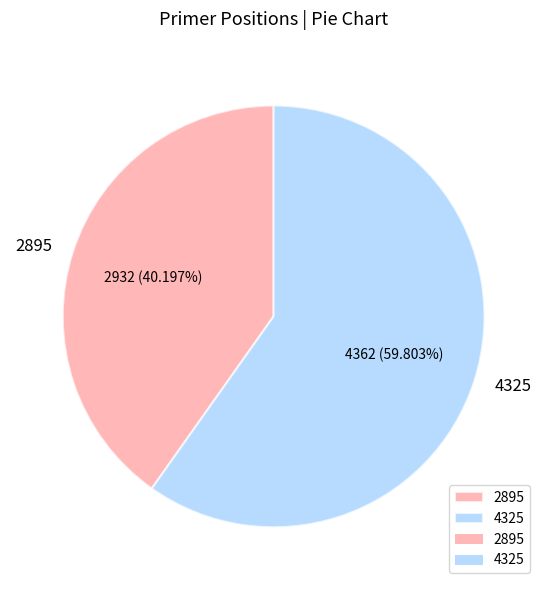

Rank the categories by value from highest to lowest.

4325, 2895